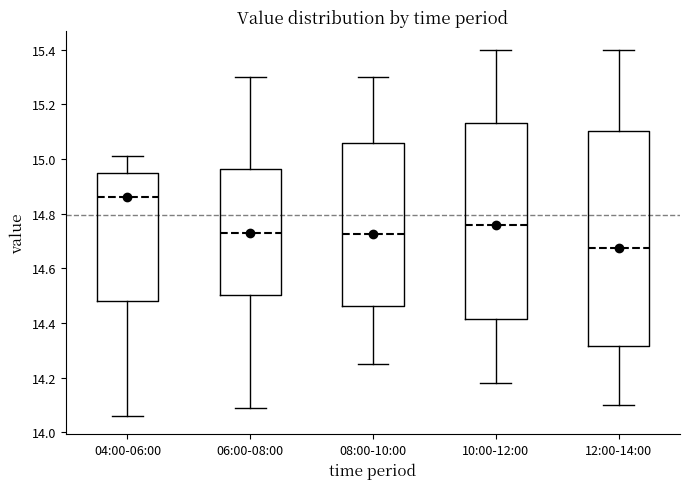

Which box is the tallest, from its lower edge to its upper edge?

12:00-14:00